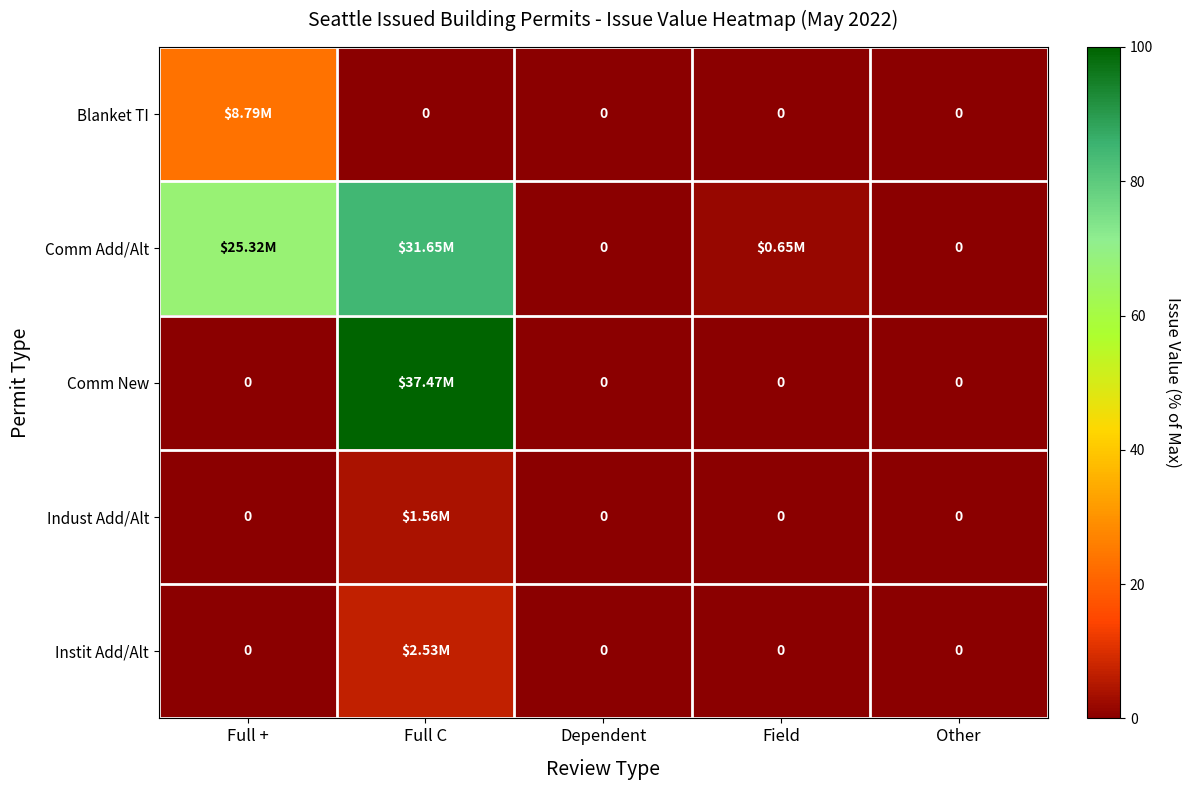

What is the total value across all series at Full +?

91.0